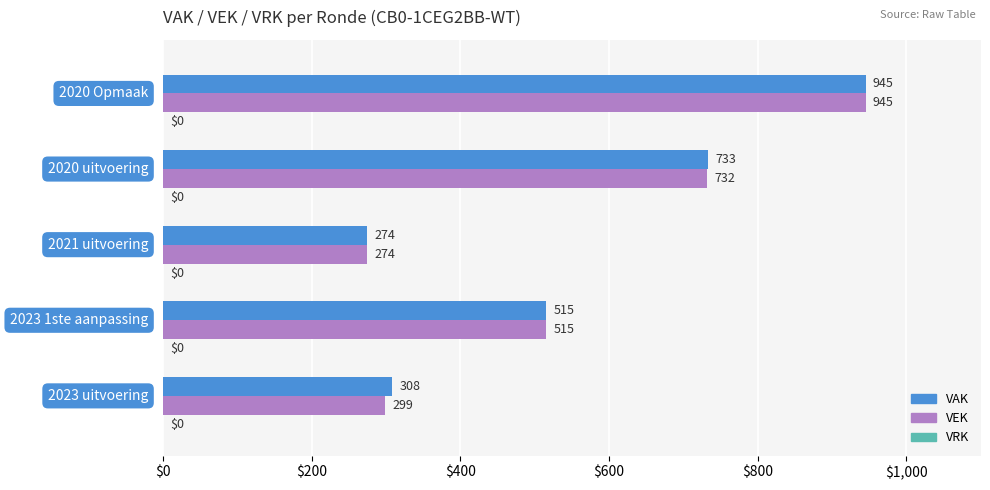

What is the maximum value for VAK?

945